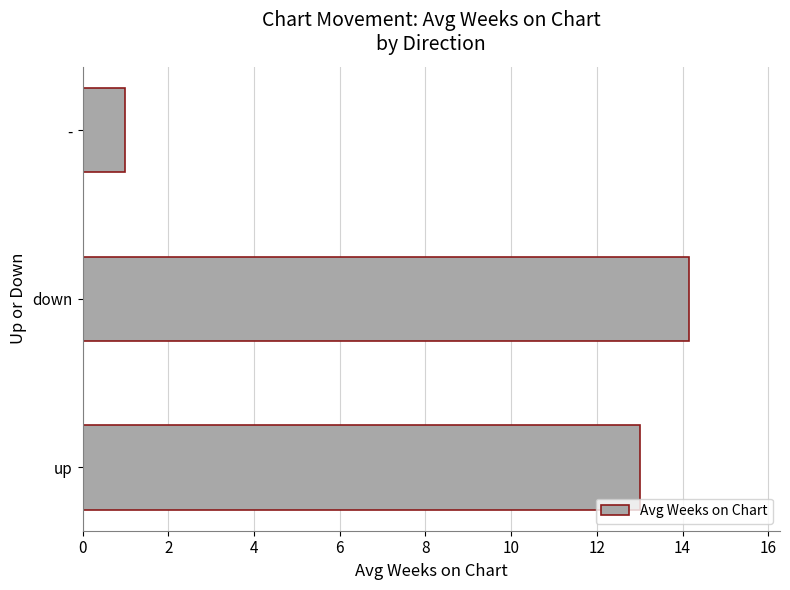

Are the bars grouped side by side (vs. stacked)?

No